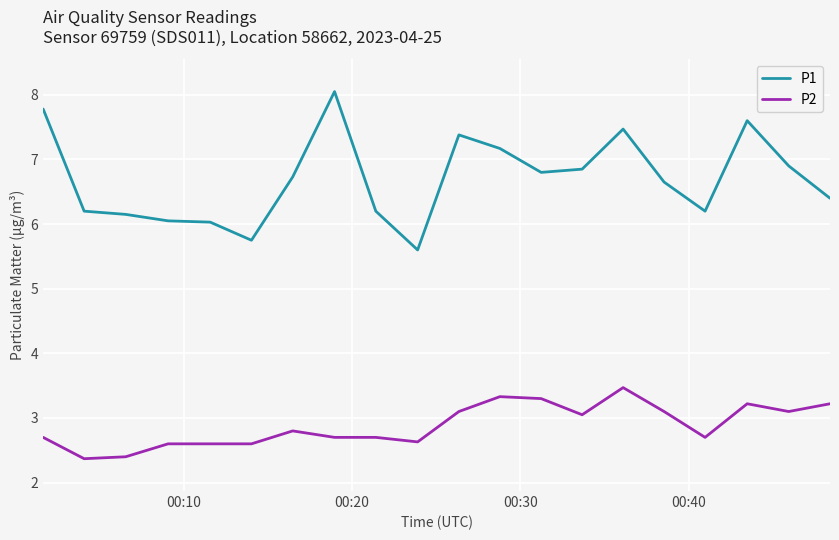

Rank the series by their average value, from highest to lowest.

P1, P2